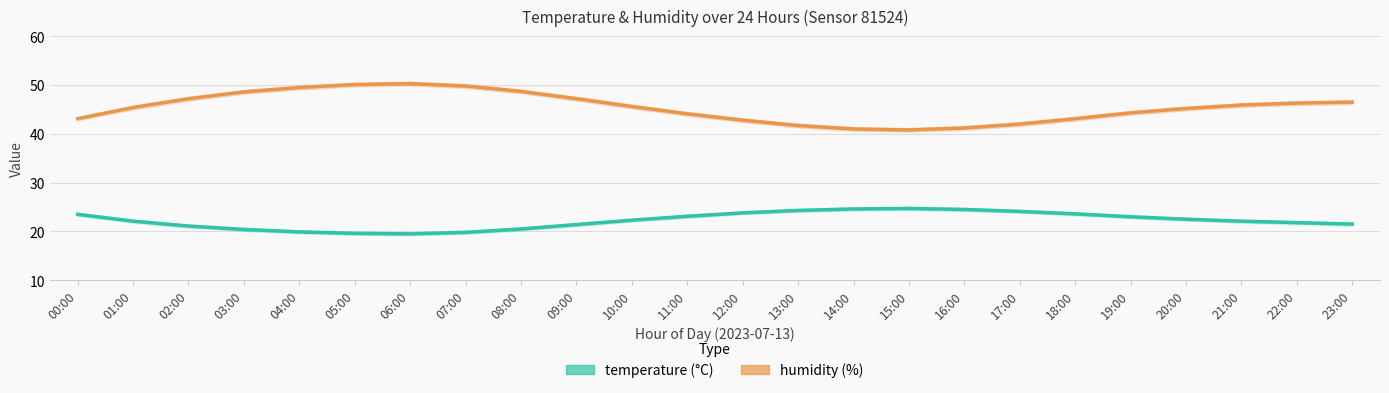

How many lines are shown in the chart?

2